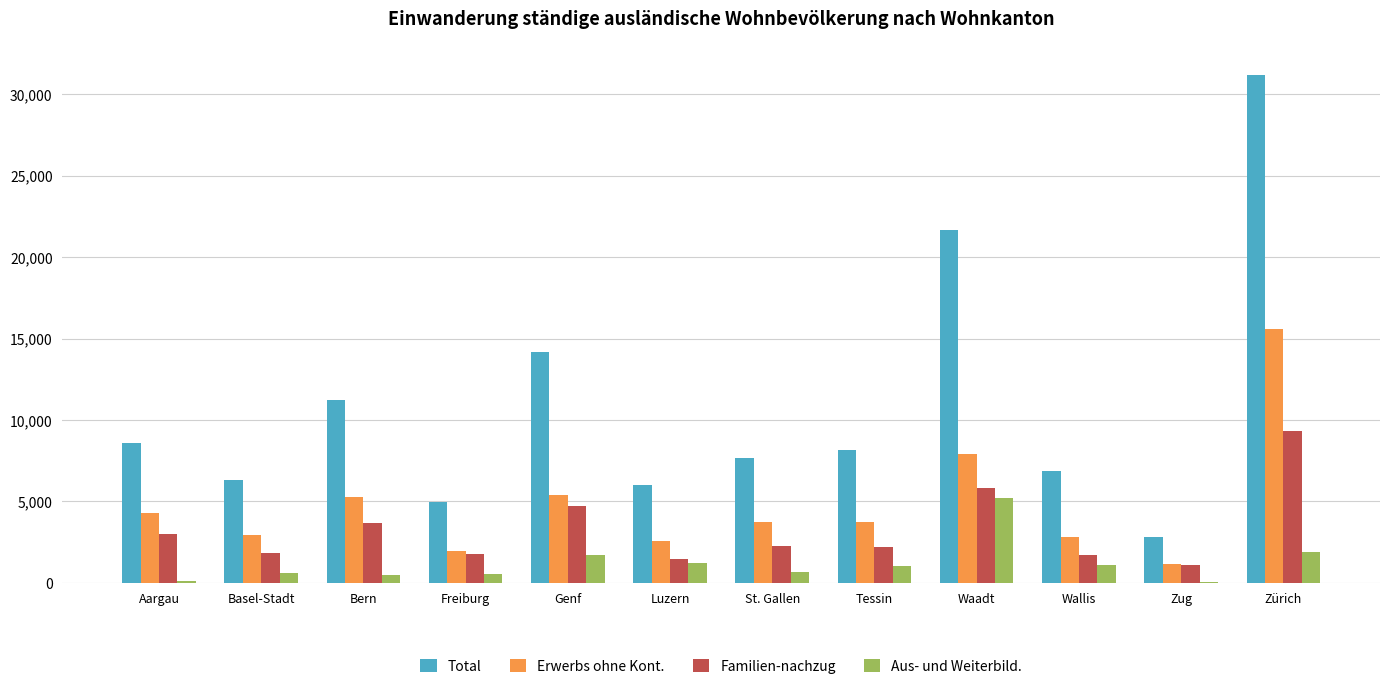

What are all the series names shown in the legend?

Total, Erwerbs ohne Kont., Familien-nachzug, Aus- und Weiterbild.